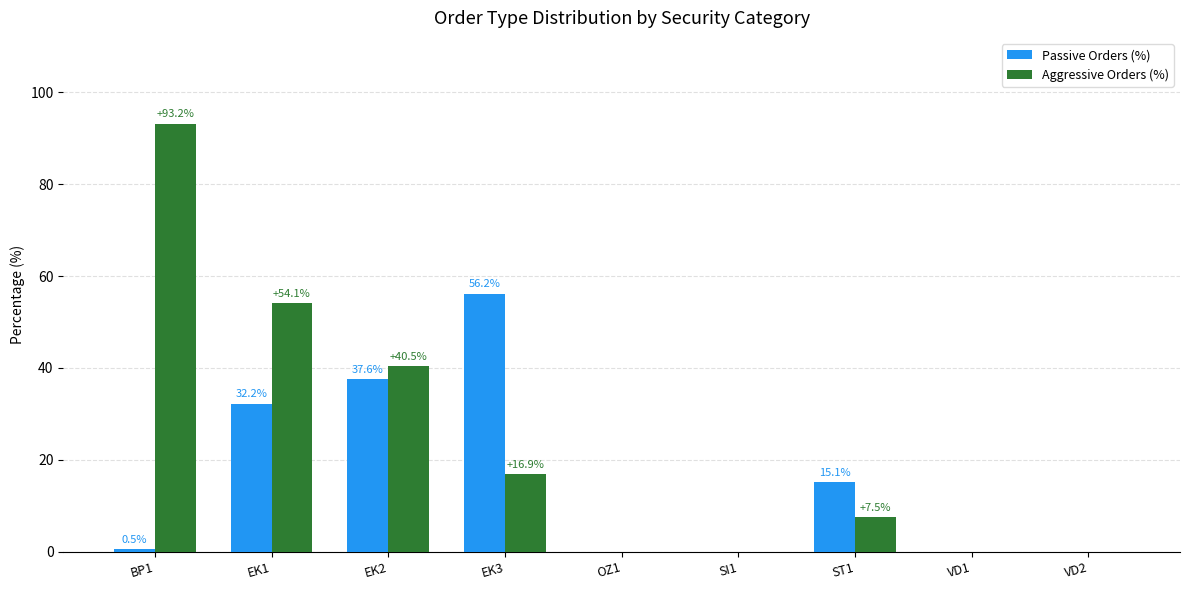

What is the difference between the Passive Orders (%) values at EK1 and OZ1?

32.2